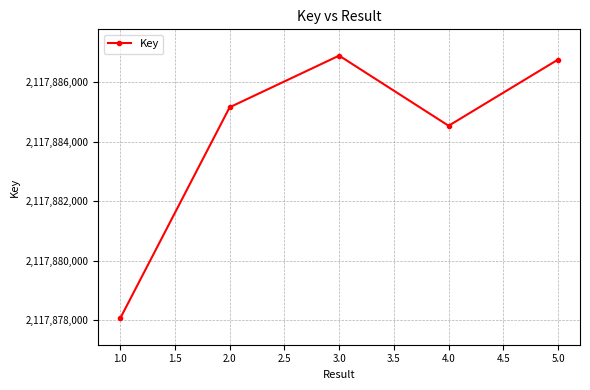

Count the number of categories in the chart.

5